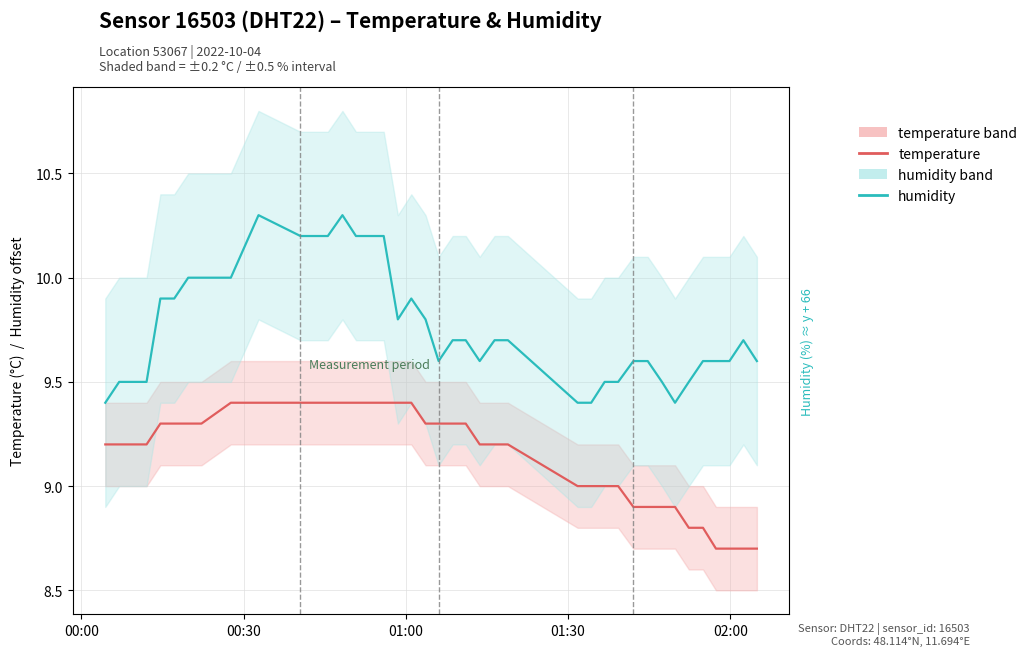

How many lines are shown in the chart?

2